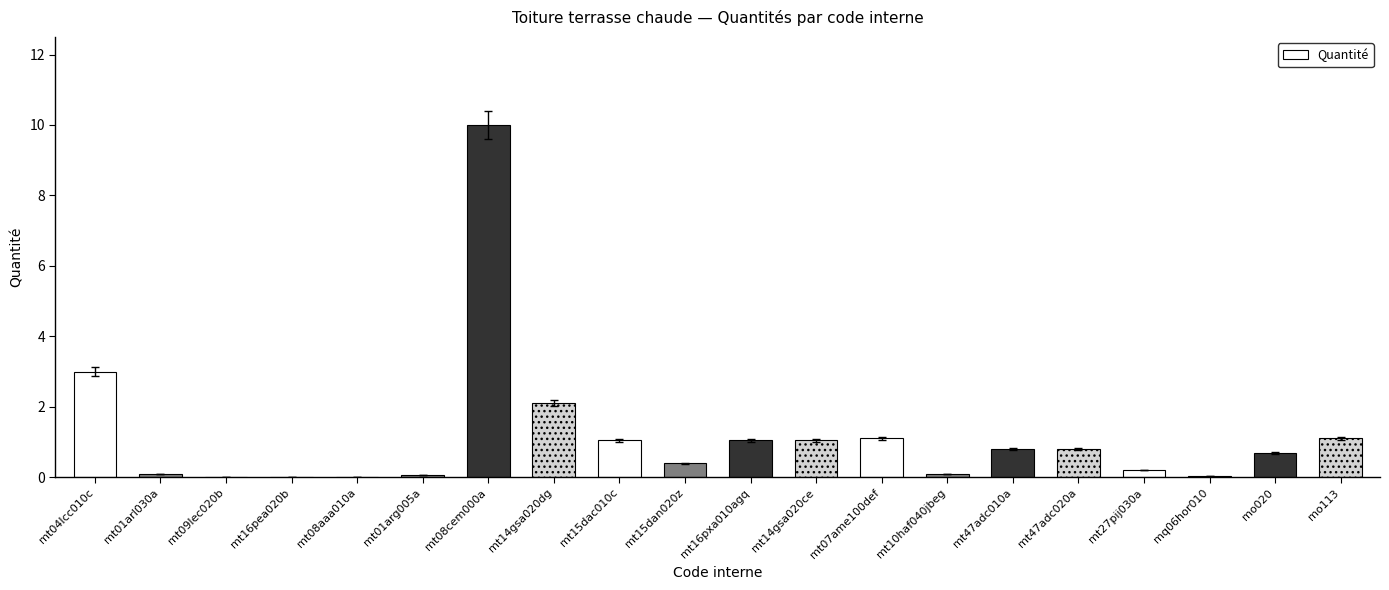

Are the bars grouped side by side (vs. stacked)?

No